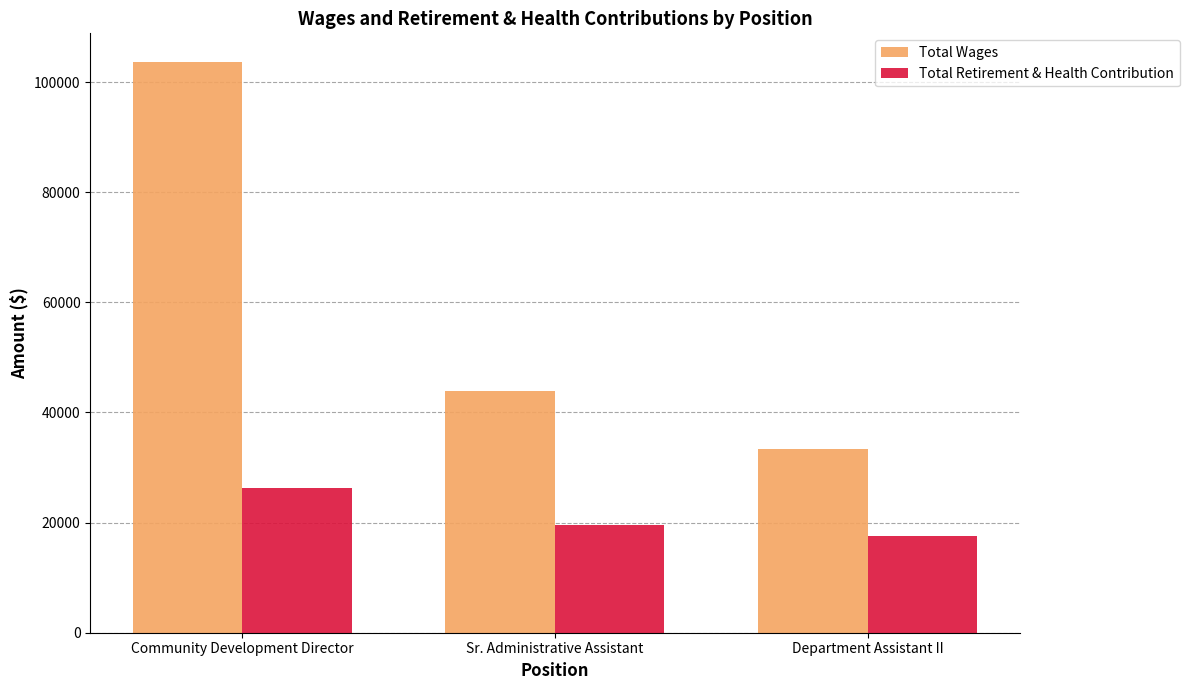

What position from the right is Sr. Administrative Assistant?

2